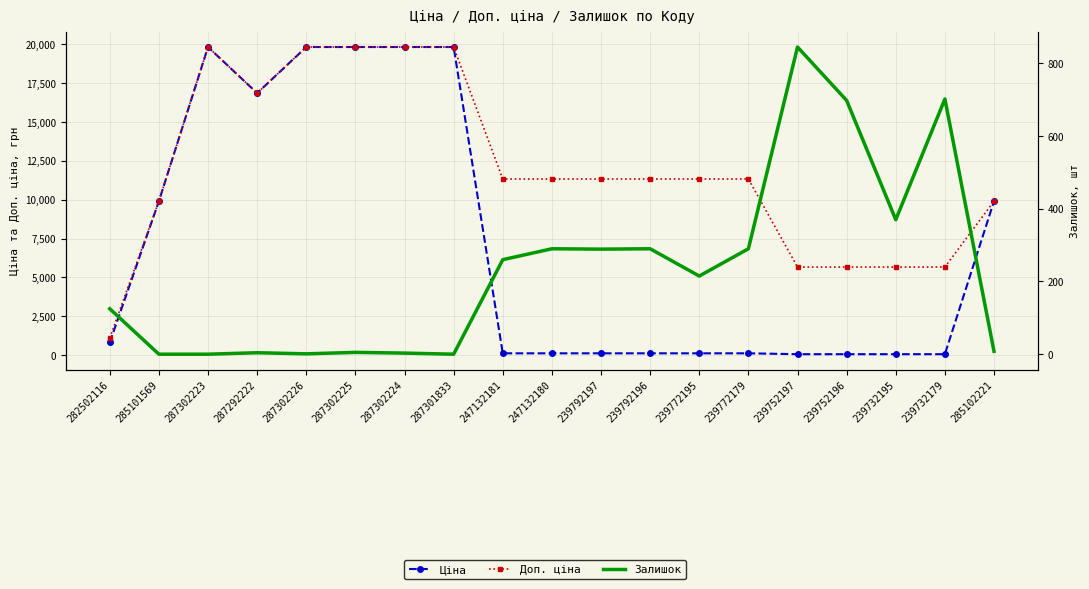

What is the difference between the highest and lowest values at 239732179?

5610.3